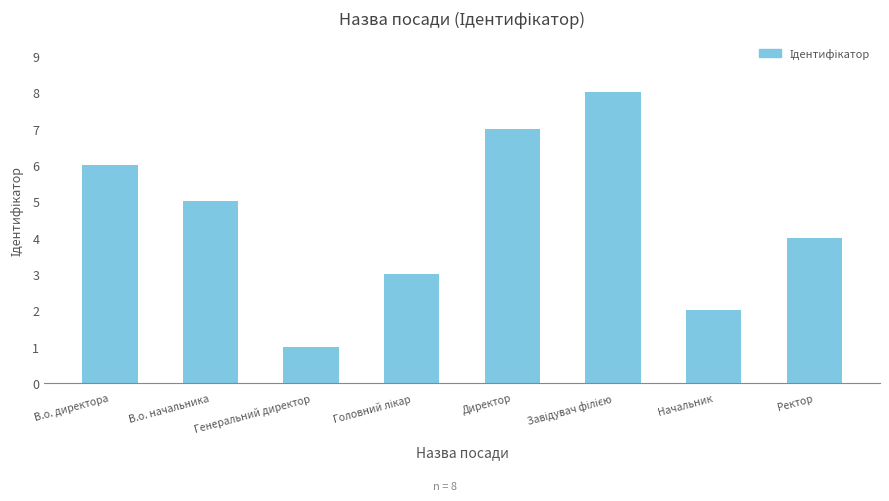

Approximately how many times larger is the value at В.о. директора compared to В.о. начальника?

1.2